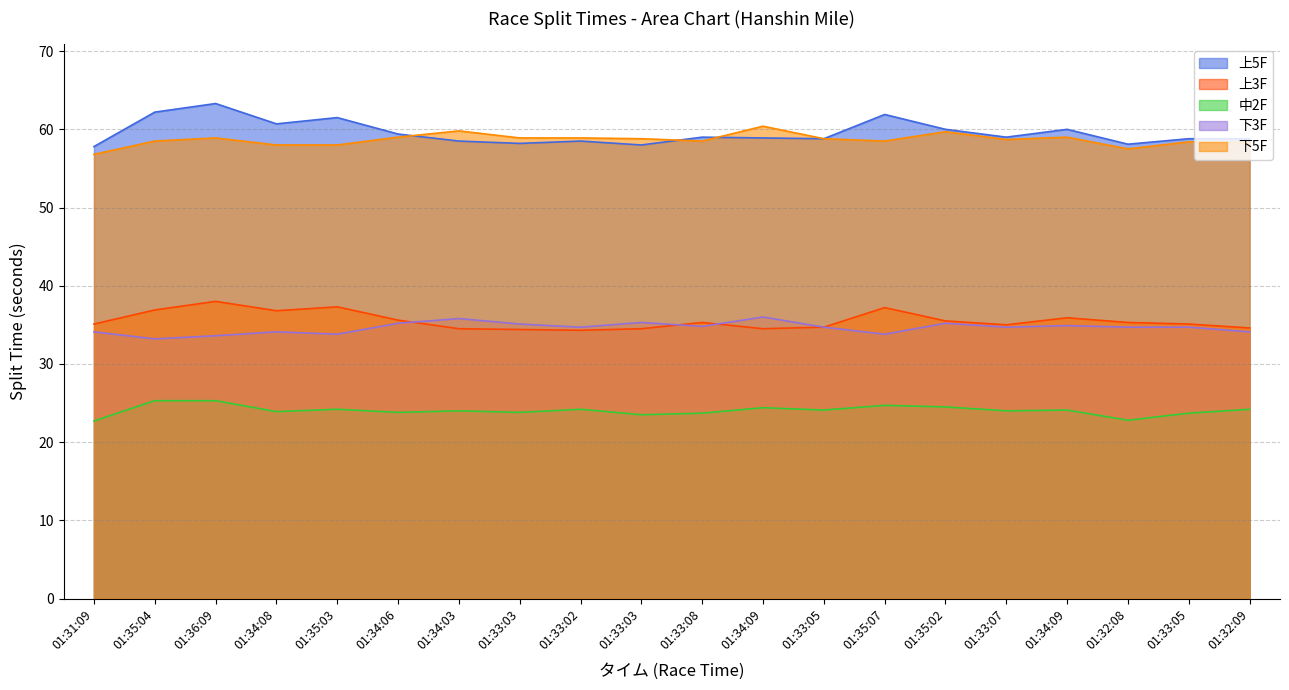

Rank the series by their maximum value, from lowest to highest.

中2F, 下3F, 上3F, 下5F, 上5F